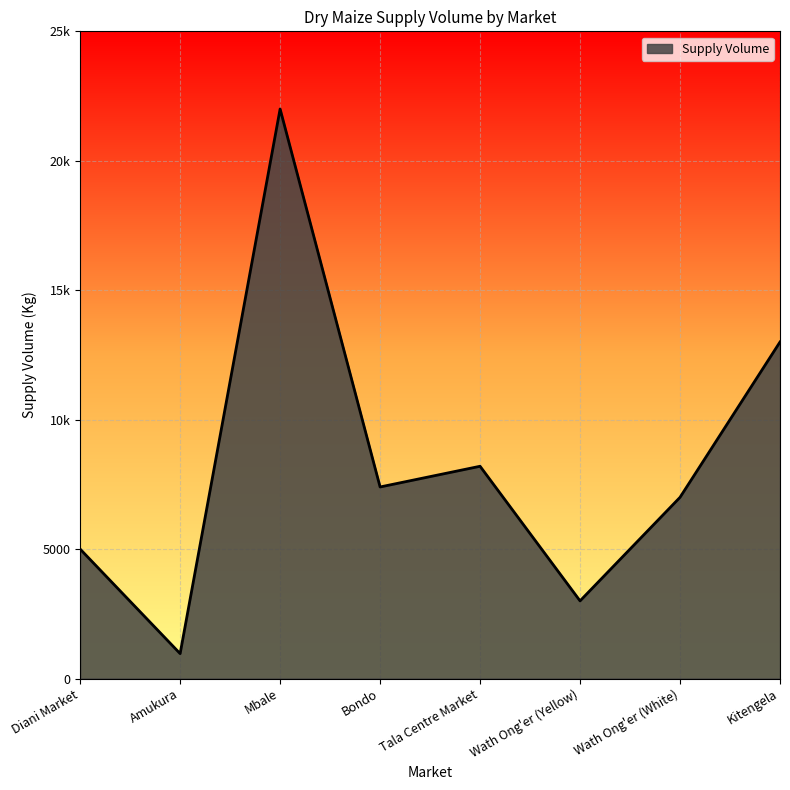

True or false: the data shows 4151 at Bondo.

False